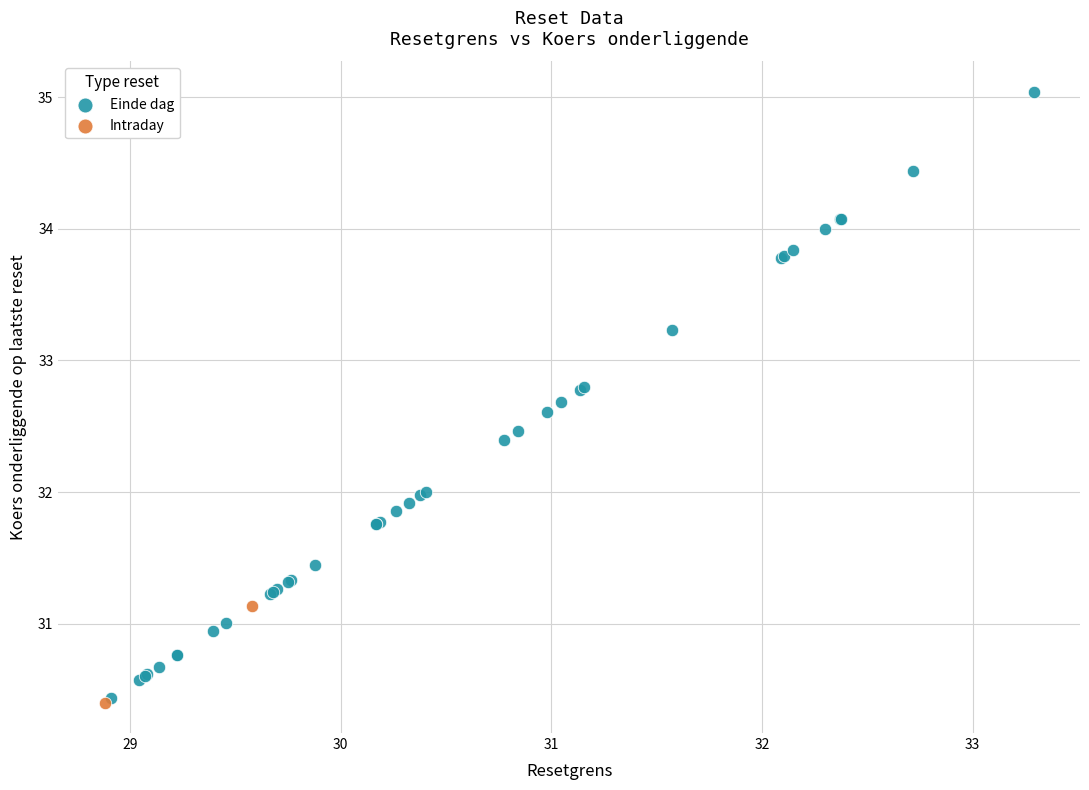

What are all the series names shown in the legend?

Einde dag, Intraday